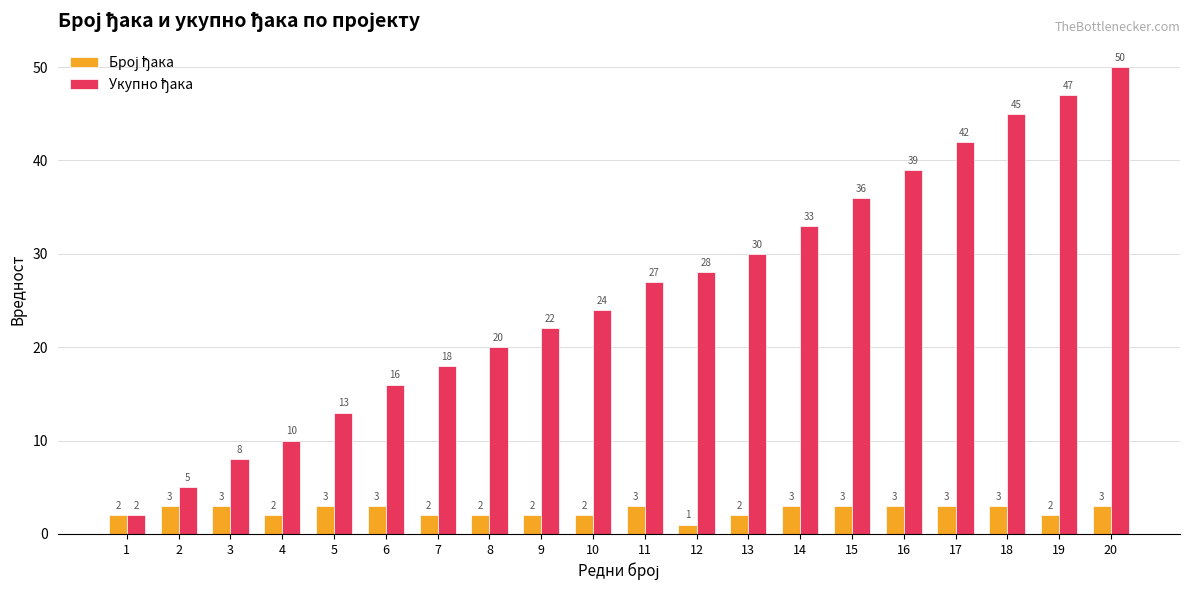

What is the total value across all series at 1?

4